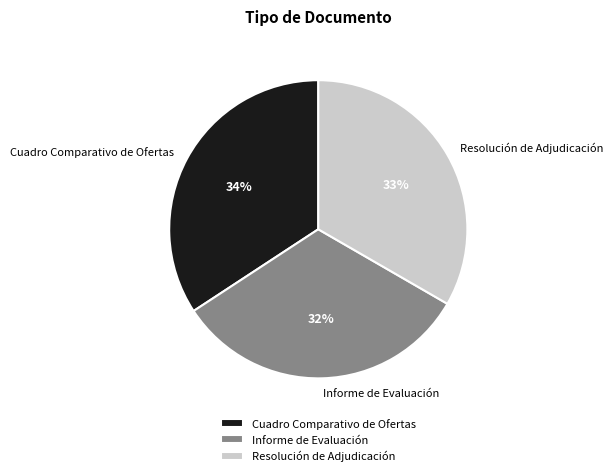

True or false: Cuadro Comparativo de Ofertas accounts for 34% of the total.

True